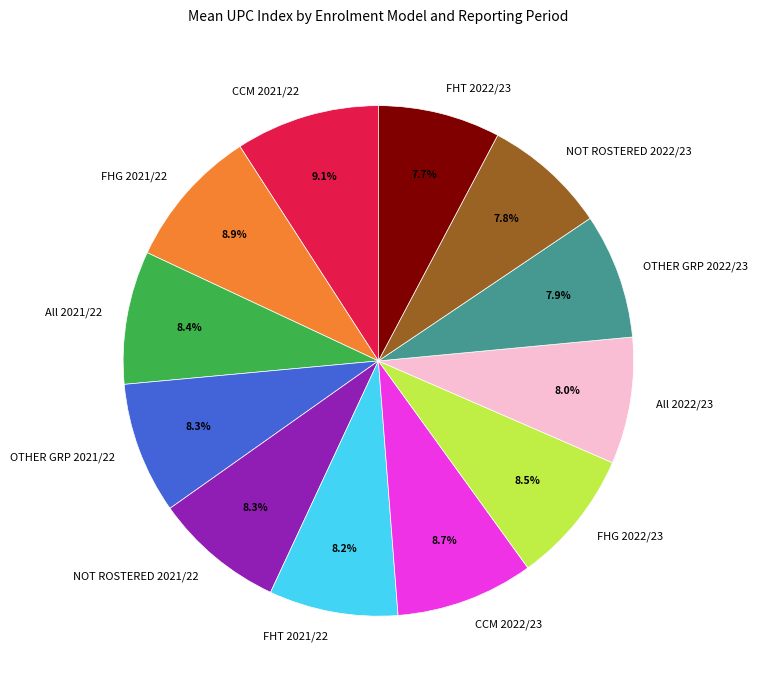

To the nearest percent, what is the difference between the largest and smallest slice percentages?

1%